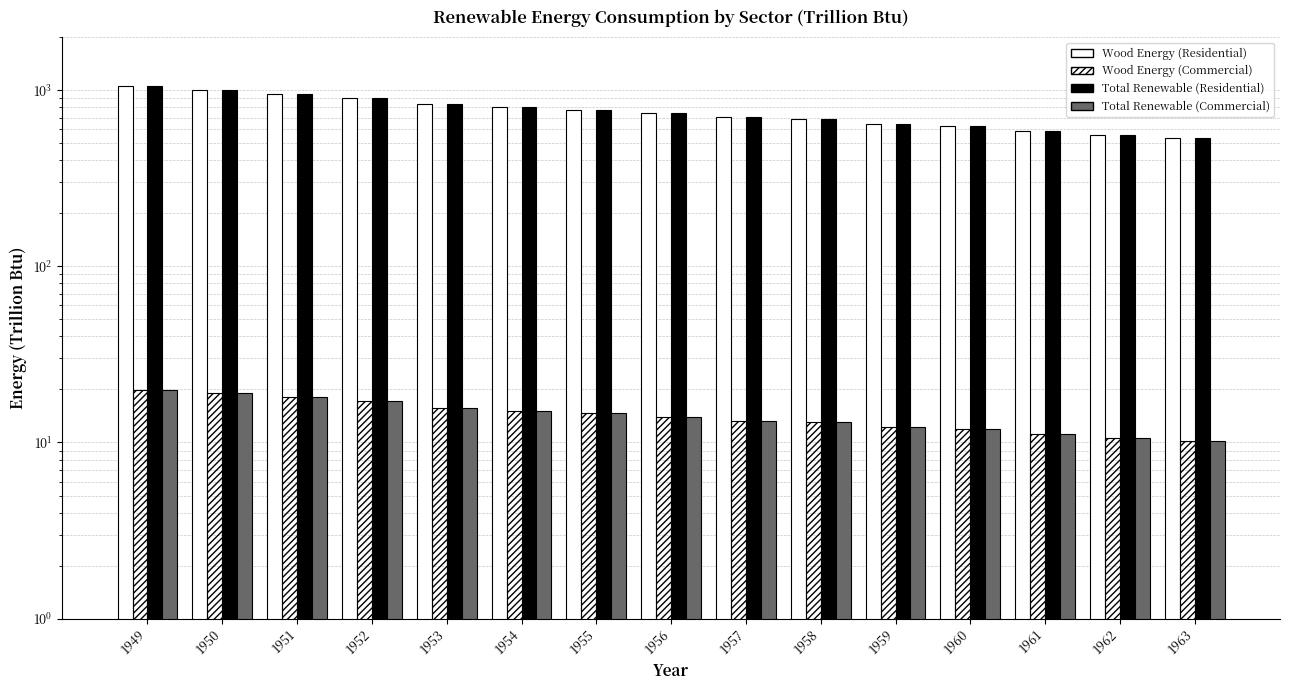

How many bars are there in each group?

4